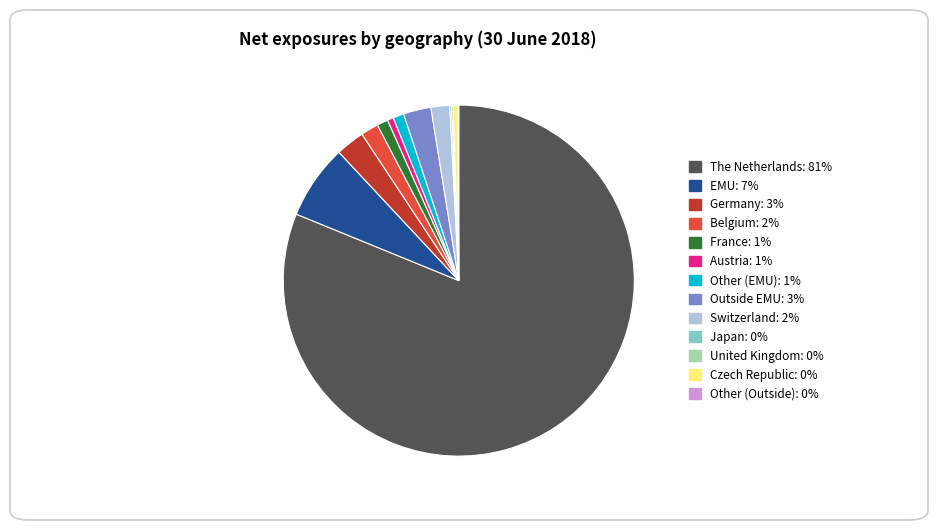

Is the sum of Germany: 3% and The Netherlands: 81% greater than half?

Yes